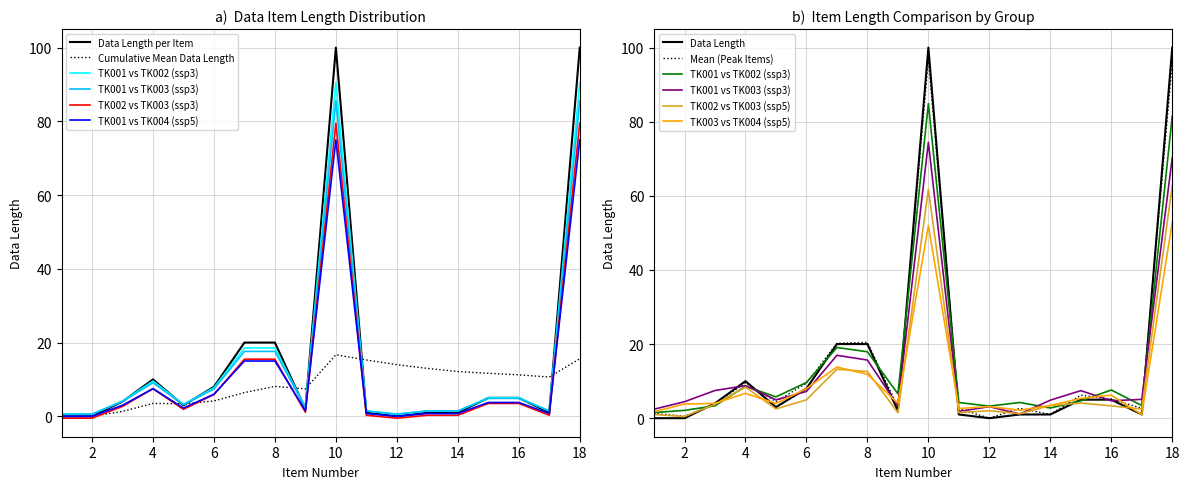

Rank the categories by value from lowest to highest.

1, 2, 12, 11, 13, 14, 17, 9, 5, 3, 15, 16, 6, 4, 7, 8, 10, 18